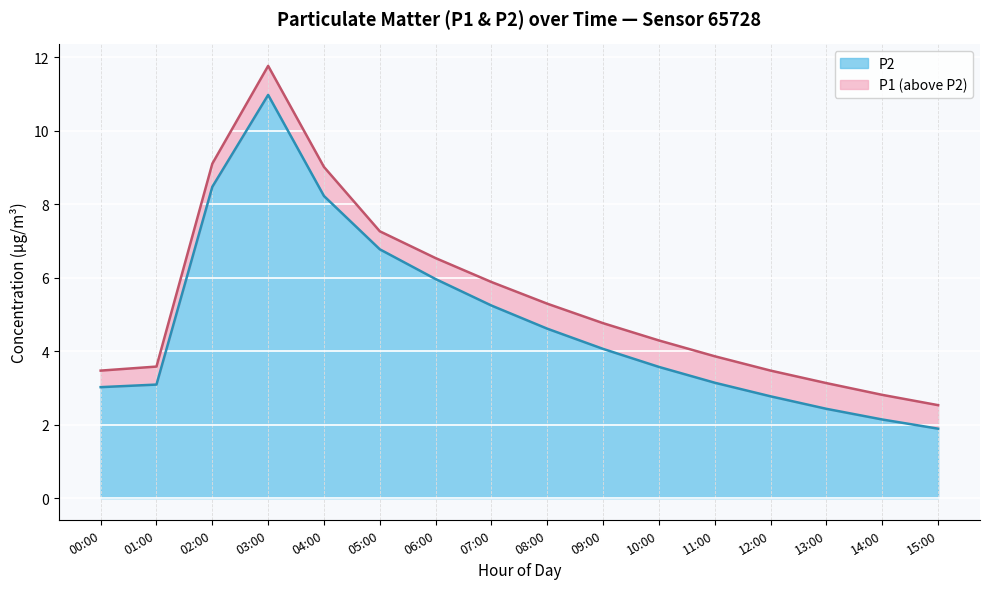

What is the approximate value of P2 line at 14:00?

2.1